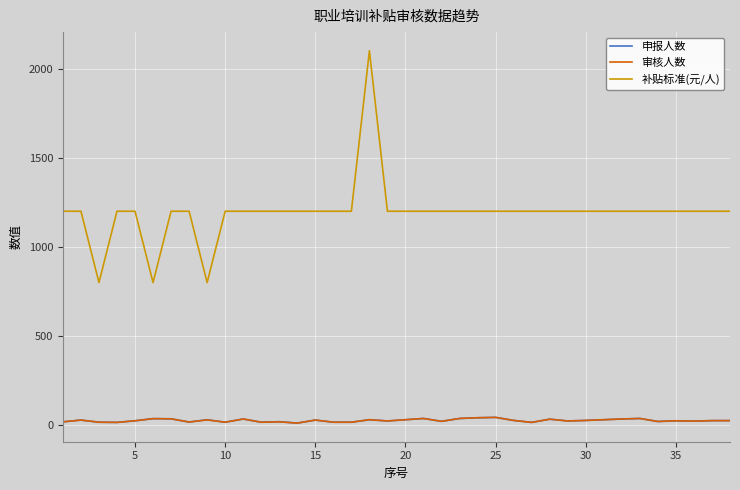

True or false: 补贴标准(元/人) and 审核人数 intersect in this chart.

False